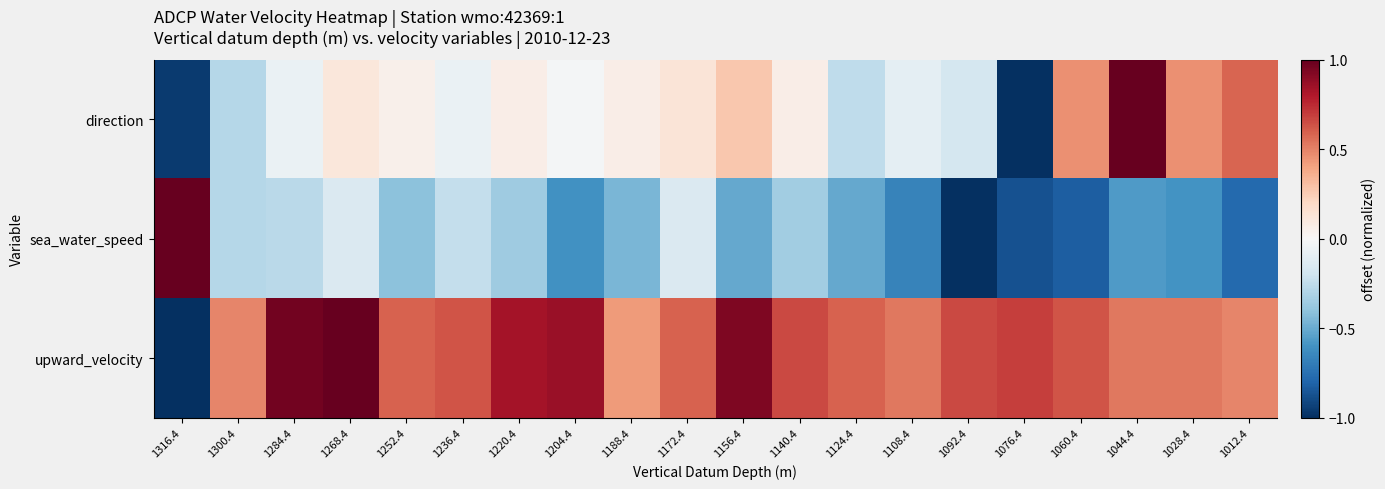

Reading right to left, list all the values displayed in this chart.

direction: 1012.4=0.6	1028.4=0.5	1044.4=1.0	1060.4=0.5	1076.4=-1.0	1092.4=-0.2	1108.4=-0.1	1124.4=-0.3	1140.4=0.1	1156.4=0.3	1172.4=0.1	1188.4=0.1	1204.4=-0.0	1220.4=0.1	1236.4=-0.1	1252.4=0.1	1268.4=0.1	1284.4=-0.1	1300.4=-0.3	1316.4=-1.0
sea_water_speed: 1012.4=-0.8	1028.4=-0.6	1044.4=-0.6	1060.4=-0.8	1076.4=-0.9	1092.4=-1.0	1108.4=-0.7	1124.4=-0.5	1140.4=-0.3	1156.4=-0.5	1172.4=-0.1	1188.4=-0.5	1204.4=-0.6	1220.4=-0.4	1236.4=-0.2	1252.4=-0.4	1268.4=-0.1	1284.4=-0.3	1300.4=-0.3	1316.4=1.0
upward_velocity: 1012.4=0.5	1028.4=0.5	1044.4=0.5	1060.4=0.6	1076.4=0.7	1092.4=0.7	1108.4=0.5	1124.4=0.6	1140.4=0.7	1156.4=0.9	1172.4=0.6	1188.4=0.4	1204.4=0.9	1220.4=0.8	1236.4=0.6	1252.4=0.6	1268.4=1.0	1284.4=1.0	1300.4=0.5	1316.4=-1.0